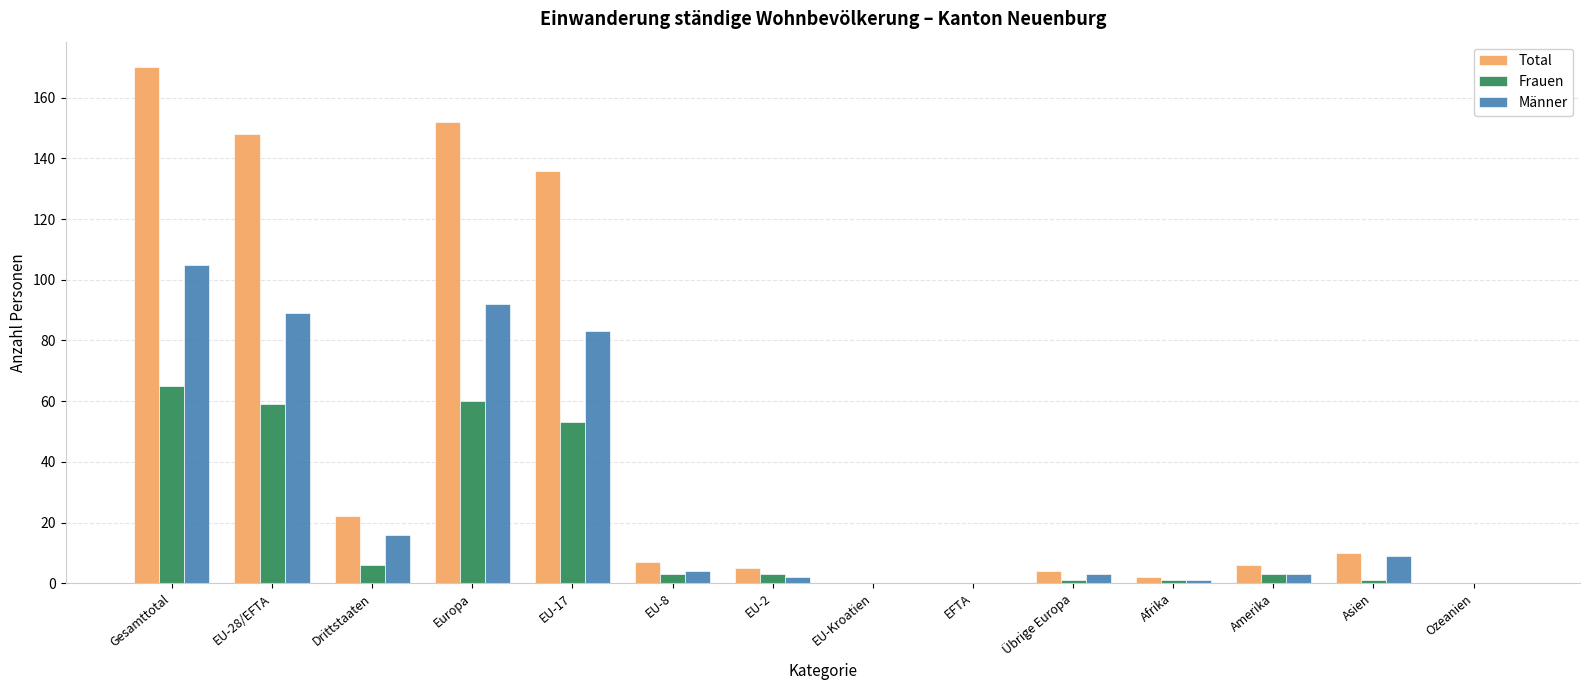

Count the number of data series in this chart.

3